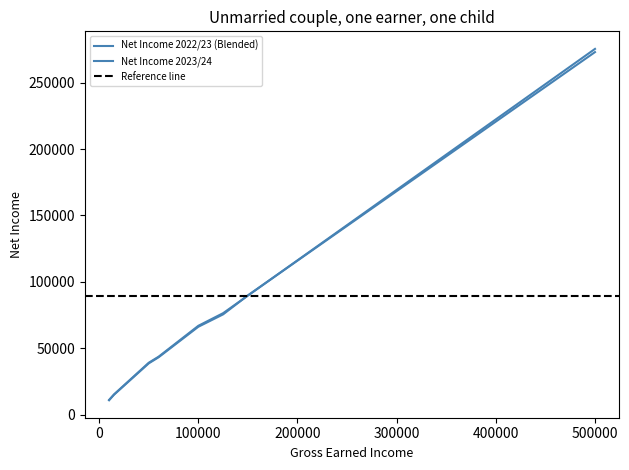

Rank the series at 100000 from lowest to highest value.

Net Income 2022/23 (Blended), Net Income 2023/24